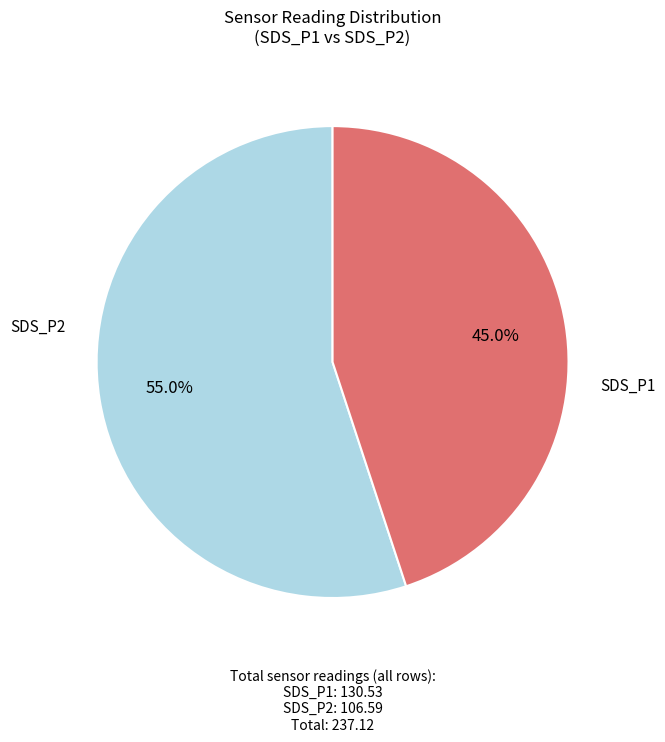

Does any single category account for the majority?

Yes